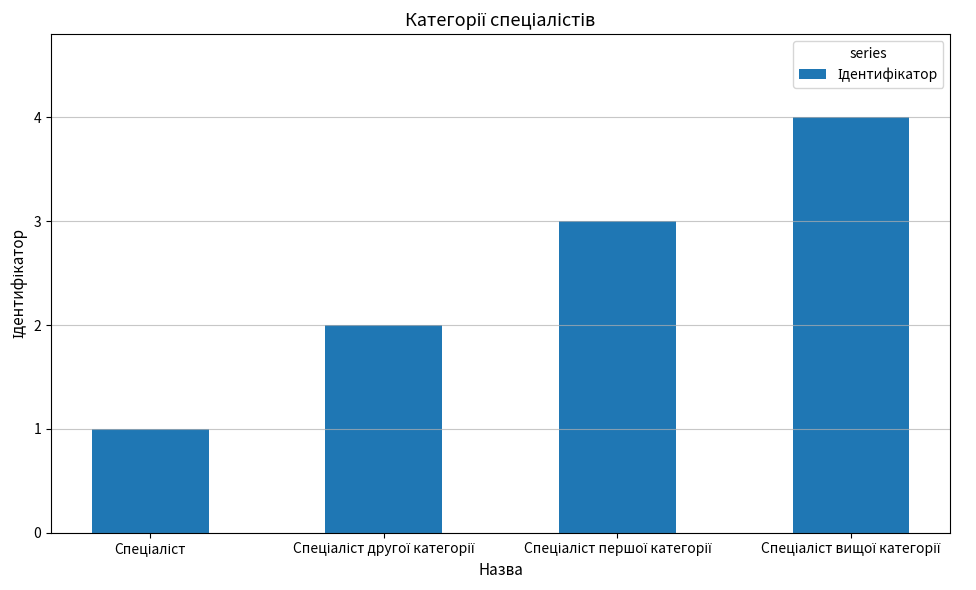

What is the maximum value shown in the chart?

4